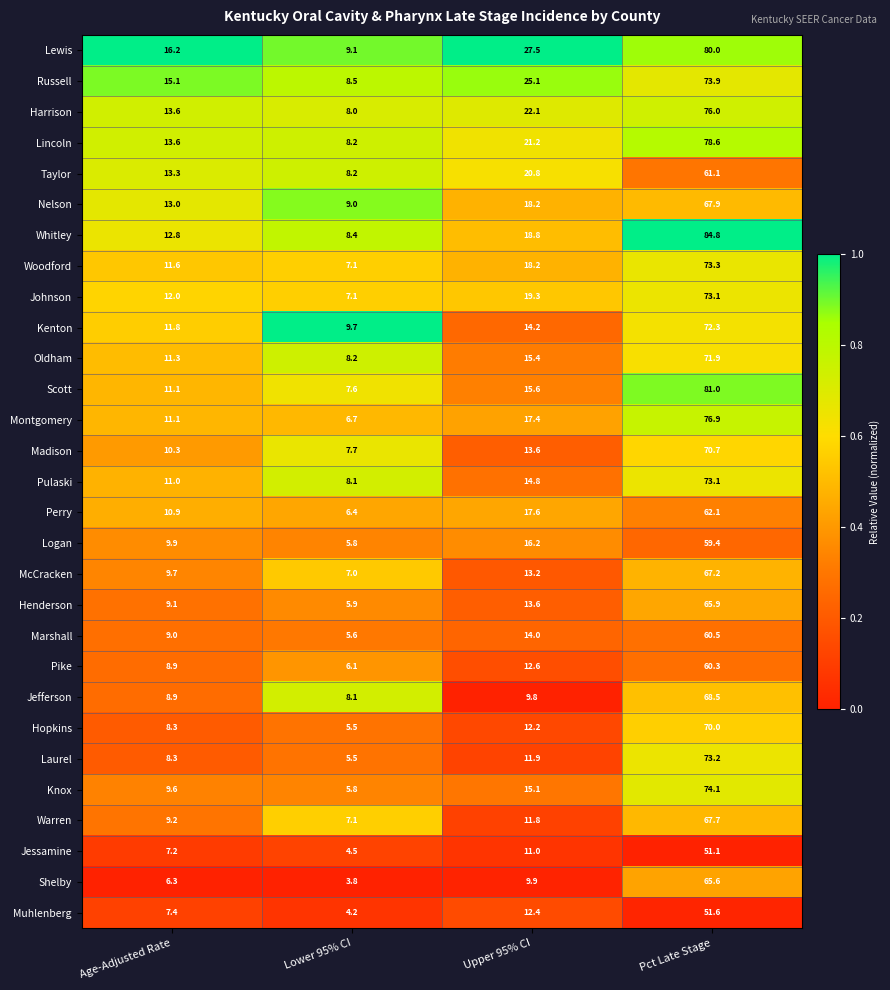

What is the sum of all Laurel values?

98.9